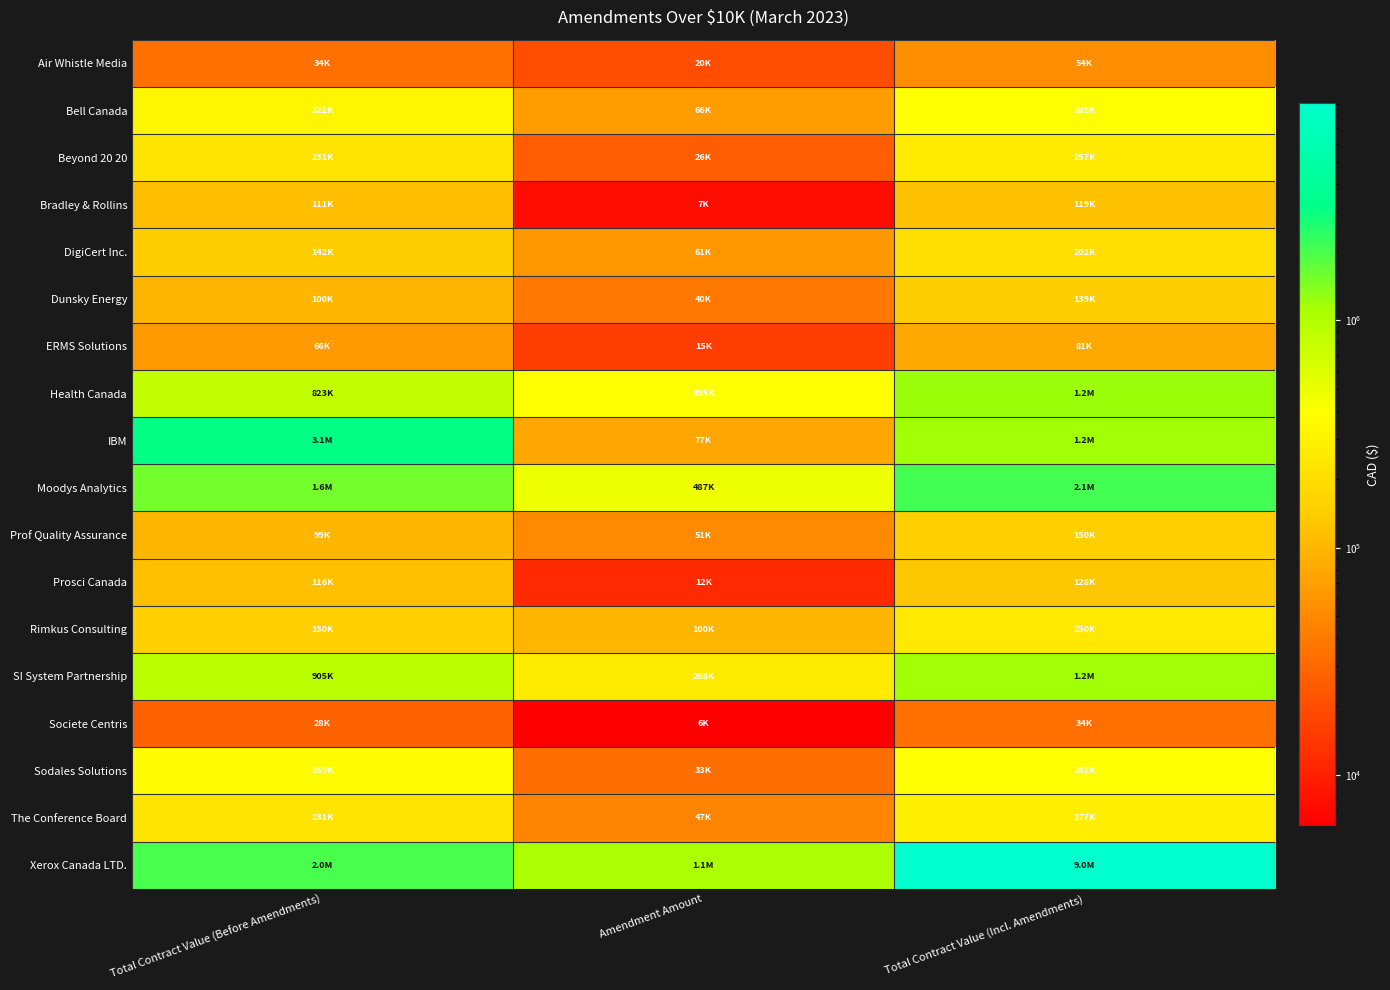

Which series has the widest spread of values?

Xerox Canada LTD.